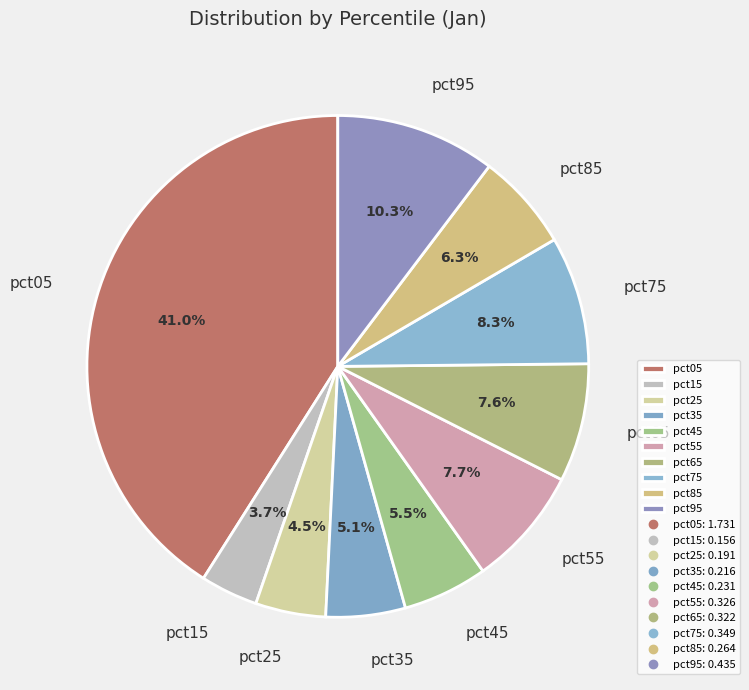

To the nearest percent, what percentage of the pie is pct95?

10%